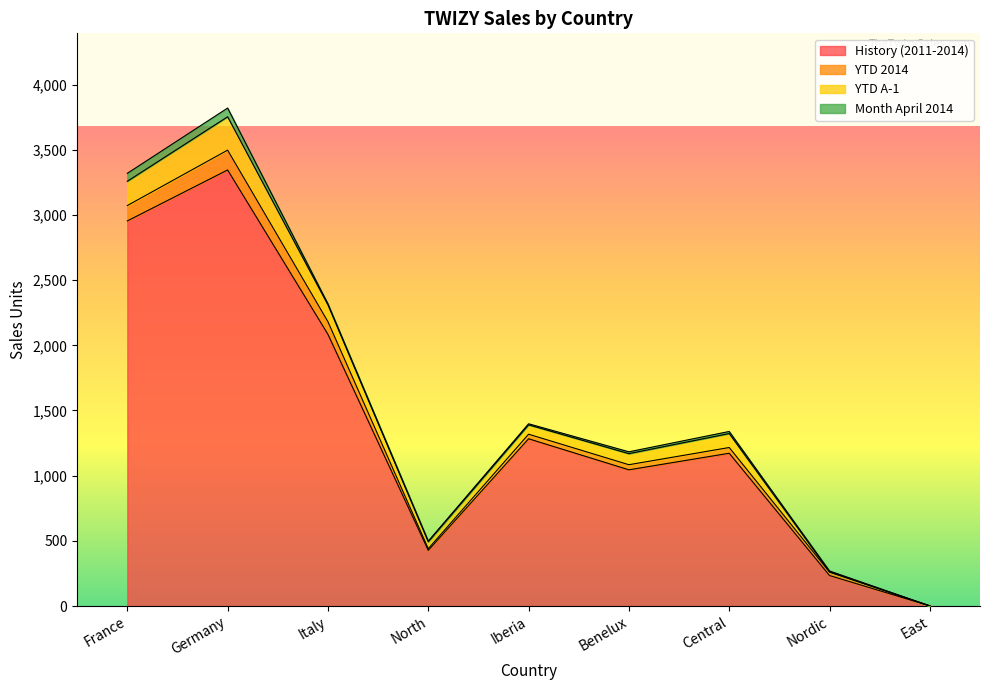

What is the value of the YTD A-1 point at the 6th from the left?

85